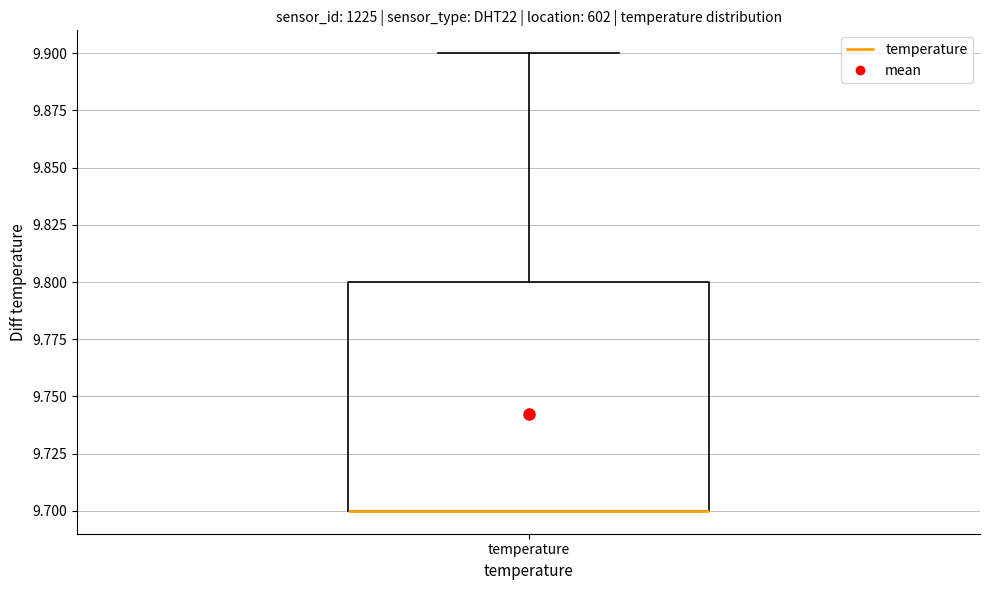

Read this box plot against the y-axis: the position of the median line, the range covered by the box, and the ends of both whiskers. The values are not printed on the chart, so give them approximately, as read against the axis.

median 9.7 (drawn on the box's lower edge), box 9.7 to 9.8, whiskers 9.7 to 9.9